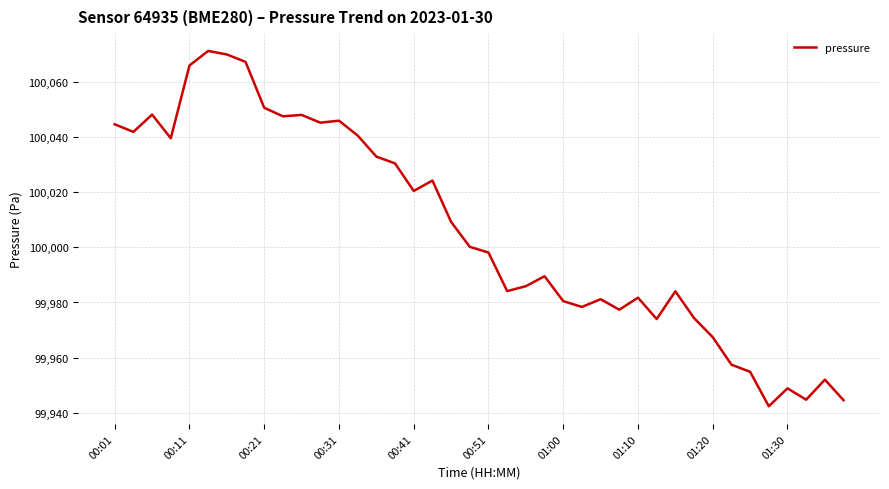

What is the difference between the maximum and minimum values?

128.9